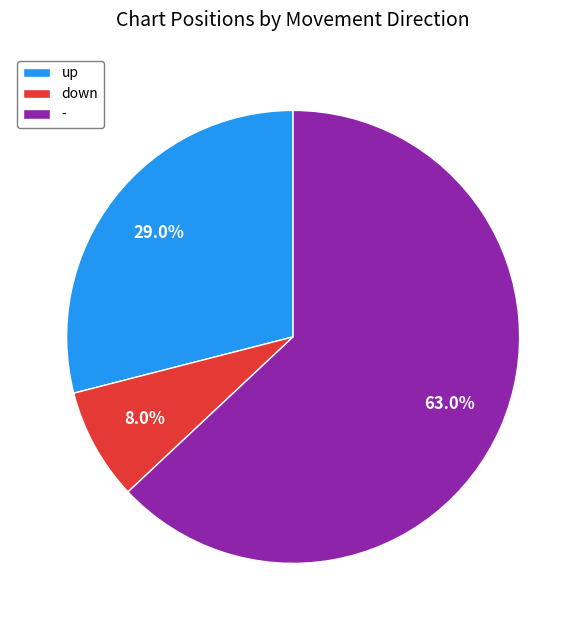

To the nearest percent, what percentage of the pie is down?

8%